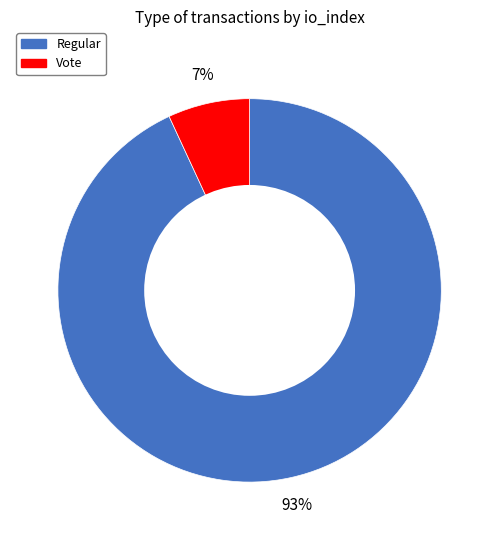

Is there a majority slice in this chart?

Yes